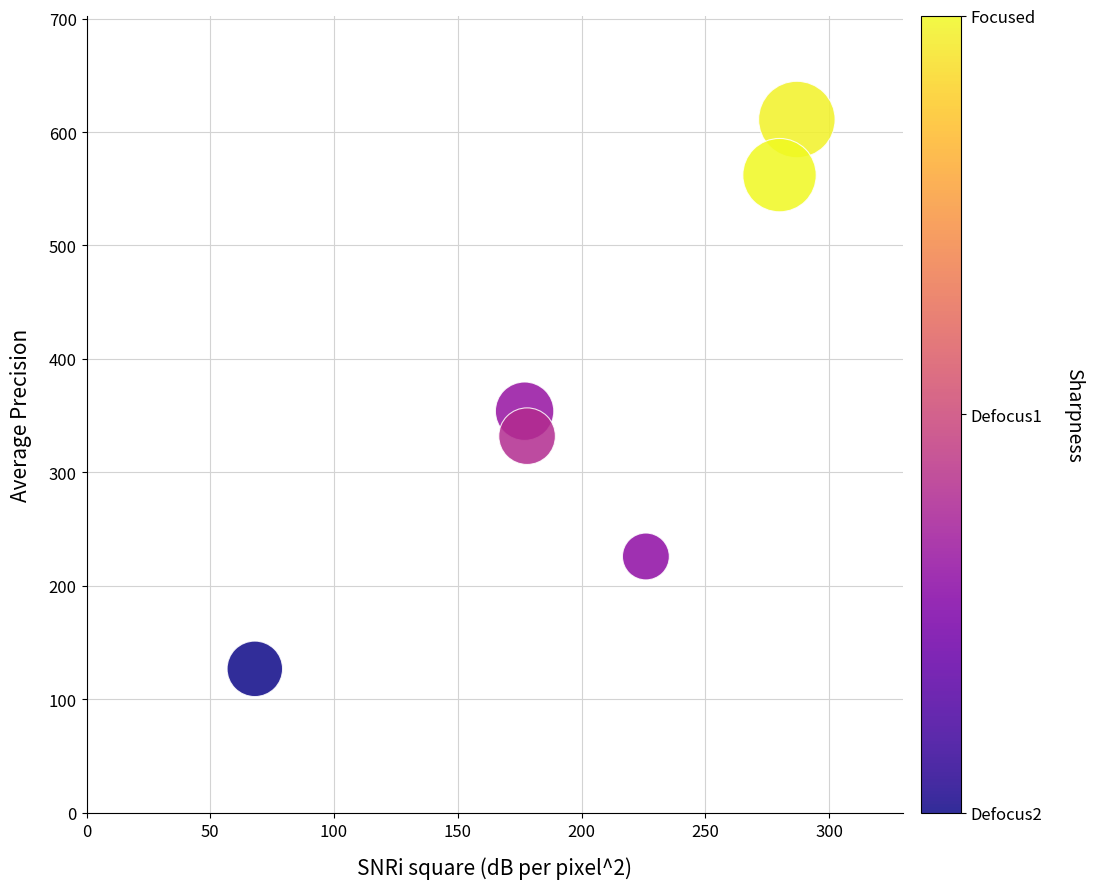

What is the range of X values (max minus min)?

219